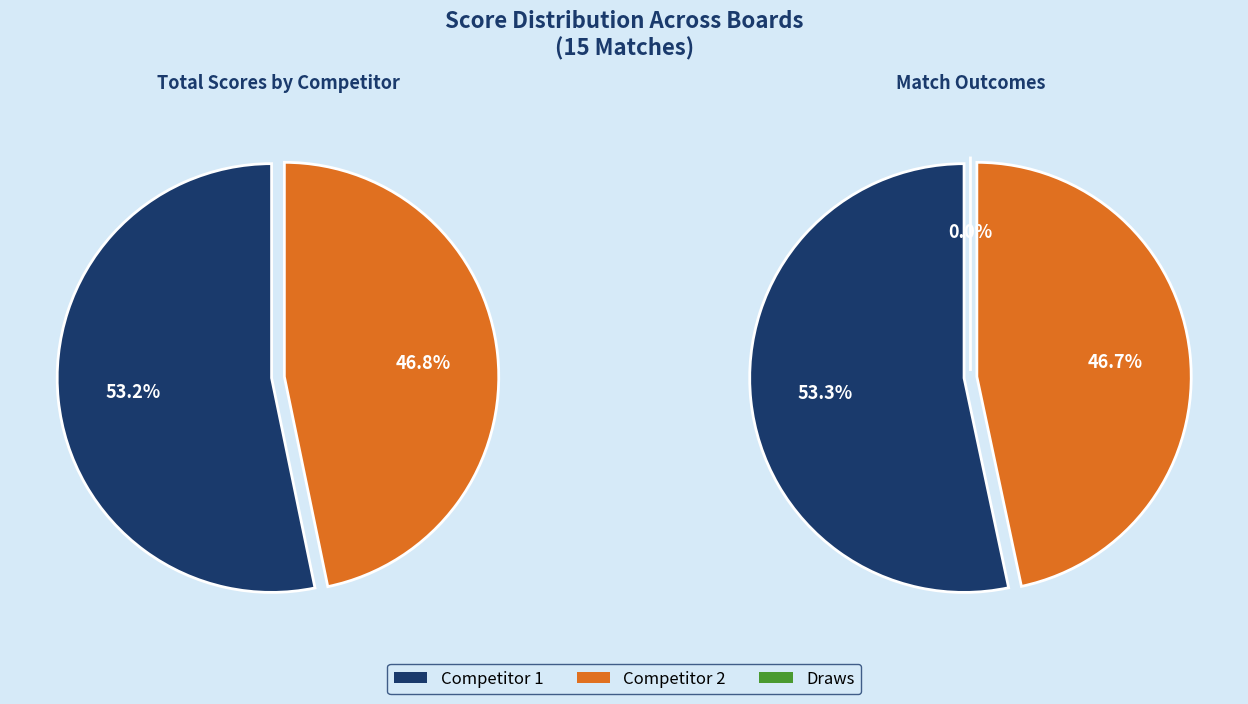

Is it true that Board 15 is 15% of the pie?

False